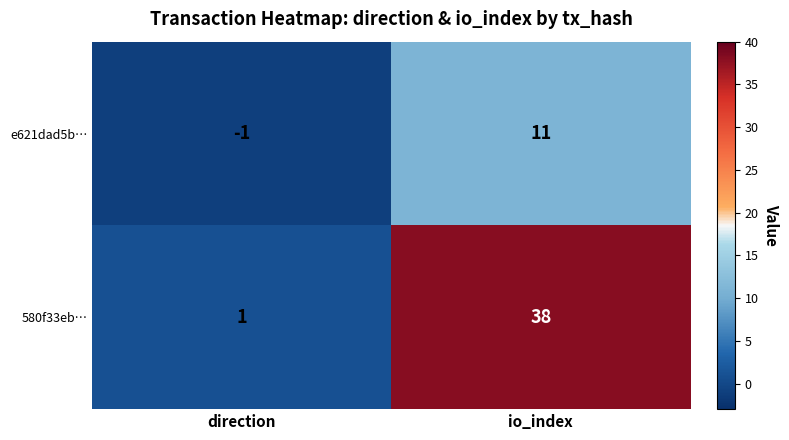

How many categories are shown in the chart?

2